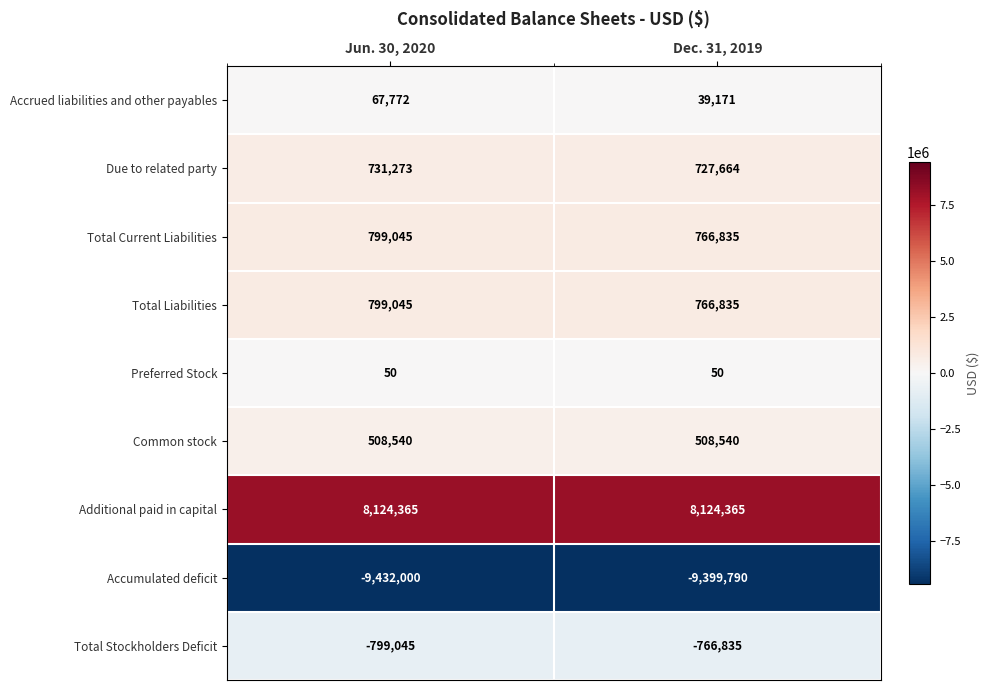

Reading left to right, transcribe all the data shown in this chart.

Accrued liabilities and other payables: Jun. 30, 2020=67772	Dec. 31, 2019=39171
Due to related party: Jun. 30, 2020=731273	Dec. 31, 2019=727664
Total Current Liabilities: Jun. 30, 2020=799045	Dec. 31, 2019=766835
Total Liabilities: Jun. 30, 2020=799045	Dec. 31, 2019=766835
Preferred Stock: Jun. 30, 2020=50	Dec. 31, 2019=50
Common stock: Jun. 30, 2020=508540	Dec. 31, 2019=508540
Additional paid in capital: Jun. 30, 2020=8124365	Dec. 31, 2019=8124365
Accumulated deficit: Jun. 30, 2020=-9432000	Dec. 31, 2019=-9399790
Total Stockholders Deficit: Jun. 30, 2020=-799045	Dec. 31, 2019=-766835